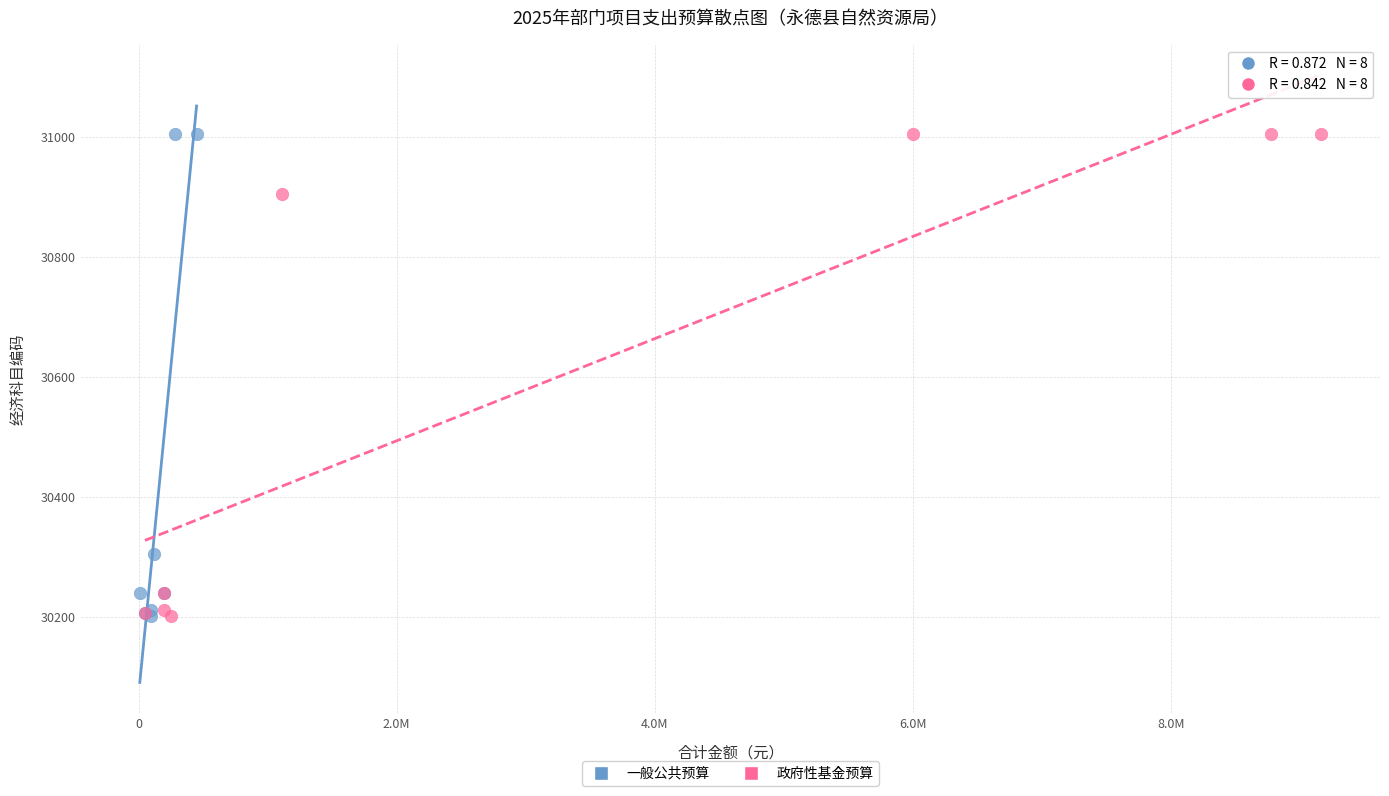

What are all the series names shown in the legend?

一般公共预算, 政府性基金预算